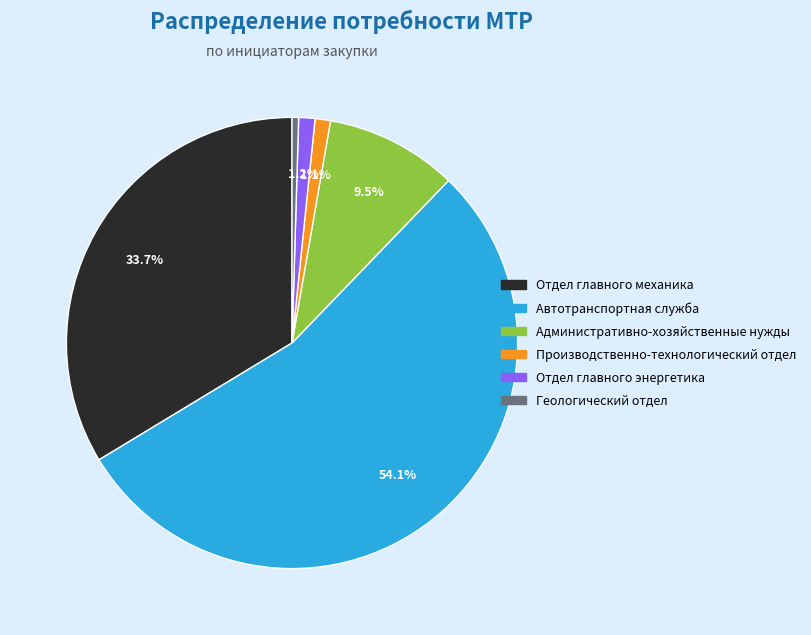

True or false: Автотранспортная служба accounts for 40% of the total.

False